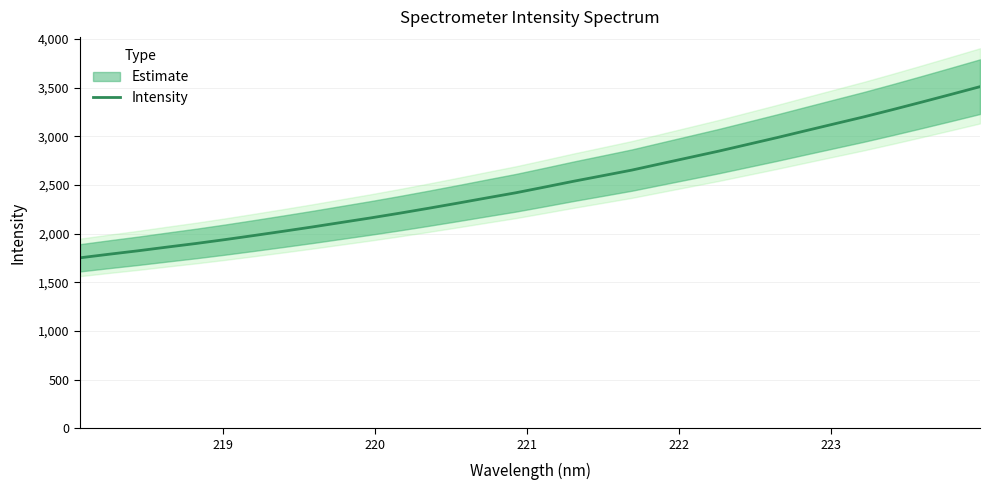

What is the value of the 6th point from the left?

1939.0